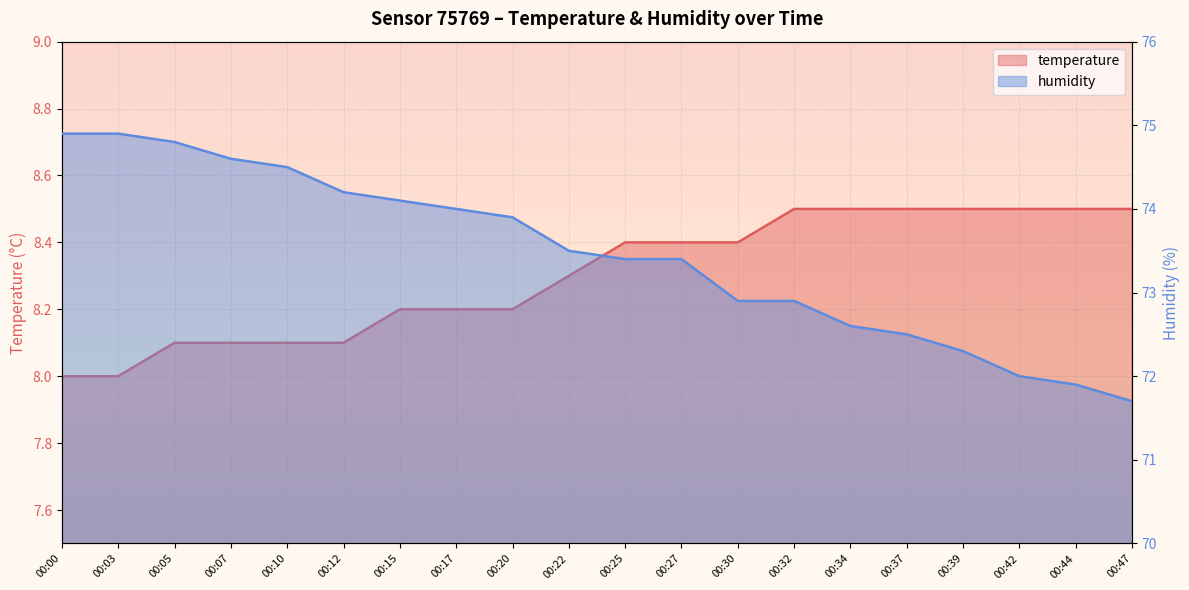

Reading left to right, extract all data points from this chart.

temperature: 00:00=8.0	00:03=8.0	00:05=8.1	00:07=8.1	00:10=8.1	00:12=8.1	00:15=8.2	00:17=8.2	00:20=8.2	00:22=8.3	00:25=8.4	00:27=8.4	00:30=8.4	00:32=8.5	00:34=8.5	00:37=8.5	00:39=8.5	00:42=8.5	00:44=8.5	00:47=8.5
humidity: 00:00=74.9	00:03=74.9	00:05=74.8	00:07=74.6	00:10=74.5	00:12=74.2	00:15=74.1	00:17=74.0	00:20=73.9	00:22=73.5	00:25=73.4	00:27=73.4	00:30=72.9	00:32=72.9	00:34=72.6	00:37=72.5	00:39=72.3	00:42=72.0	00:44=71.9	00:47=71.7